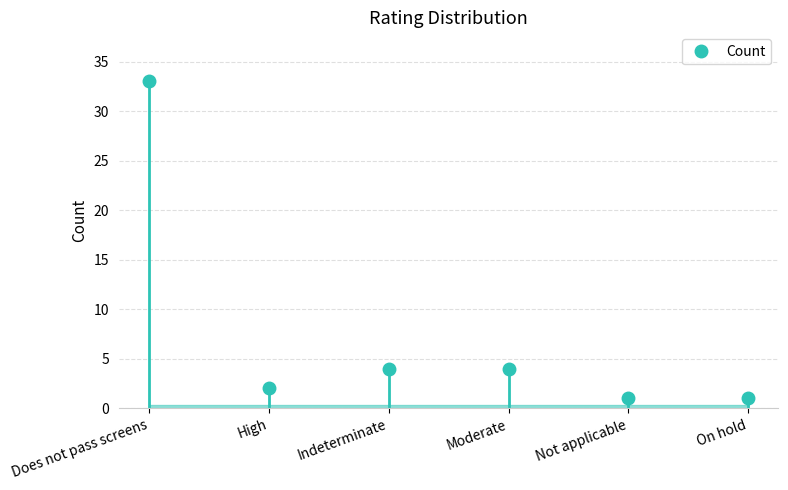

What is the minimum value shown in the chart?

1